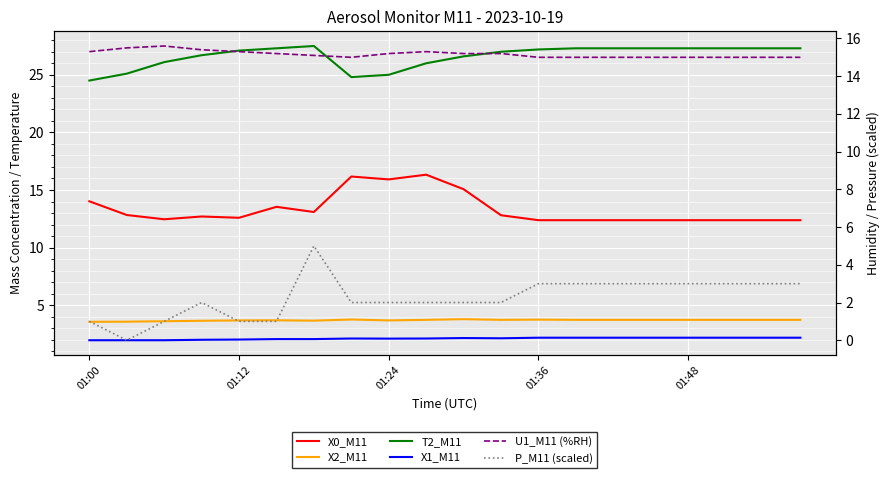

The value of P_M11 (scaled) at 17 is 4.8. True or false?

False